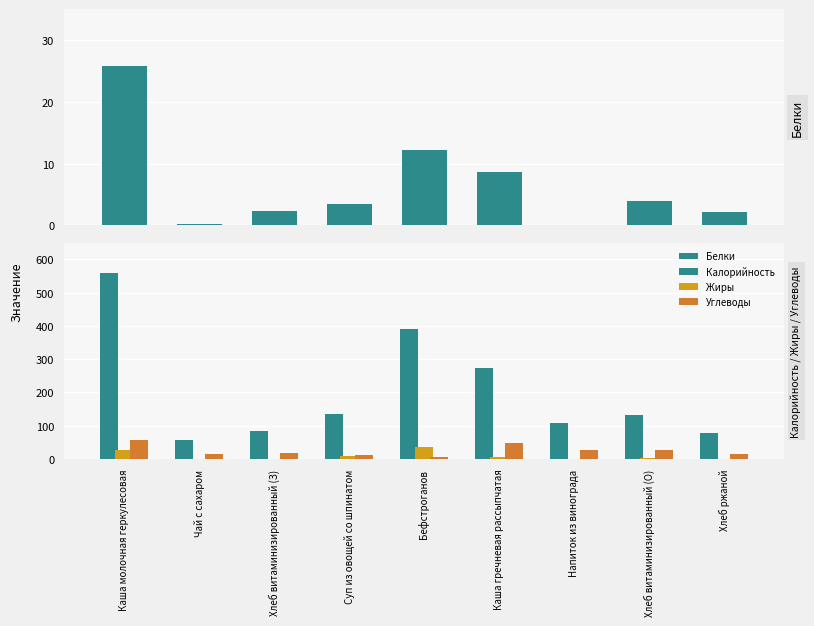

What is the value of the Углеводы bar at the 4th from the left?

12.2